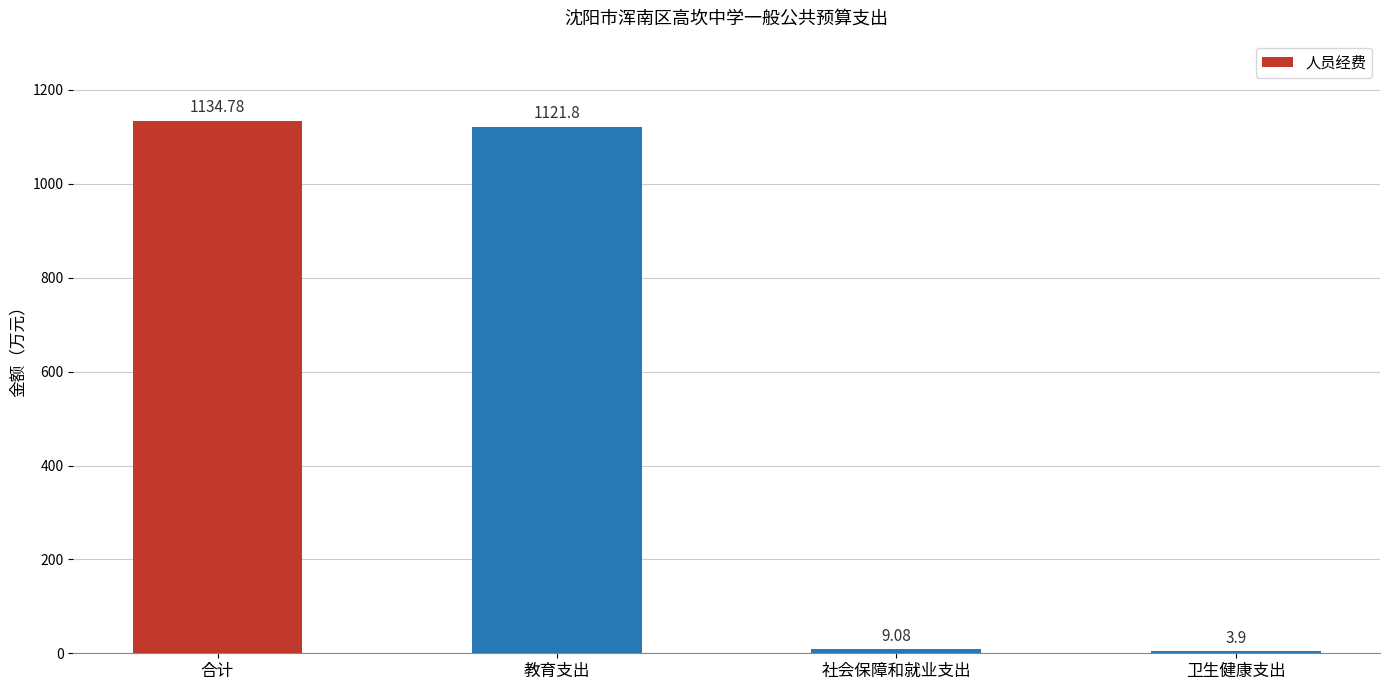

What is the sum of all values?

2269.6